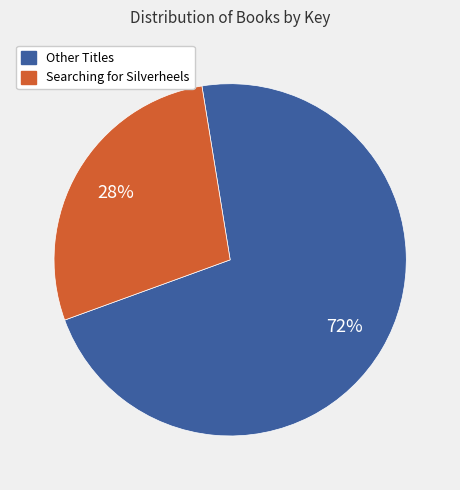

How many slices are in this pie chart?

2